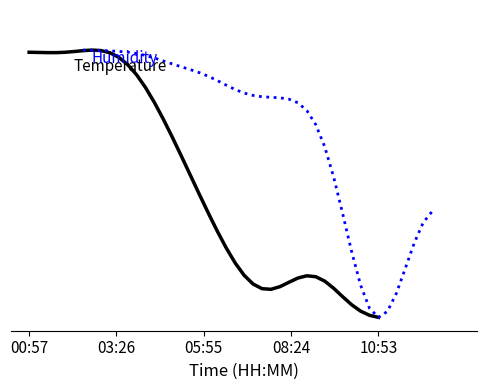

What are all the series names shown in the legend?

Temperature, Humidity